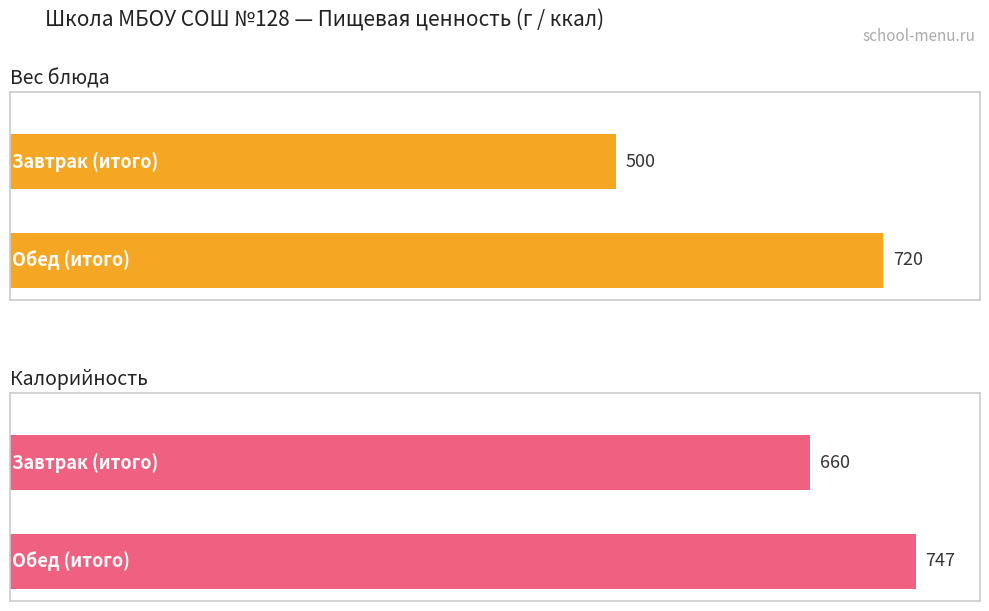

What is the label of the 1st bar from the right?

Обед (итого)